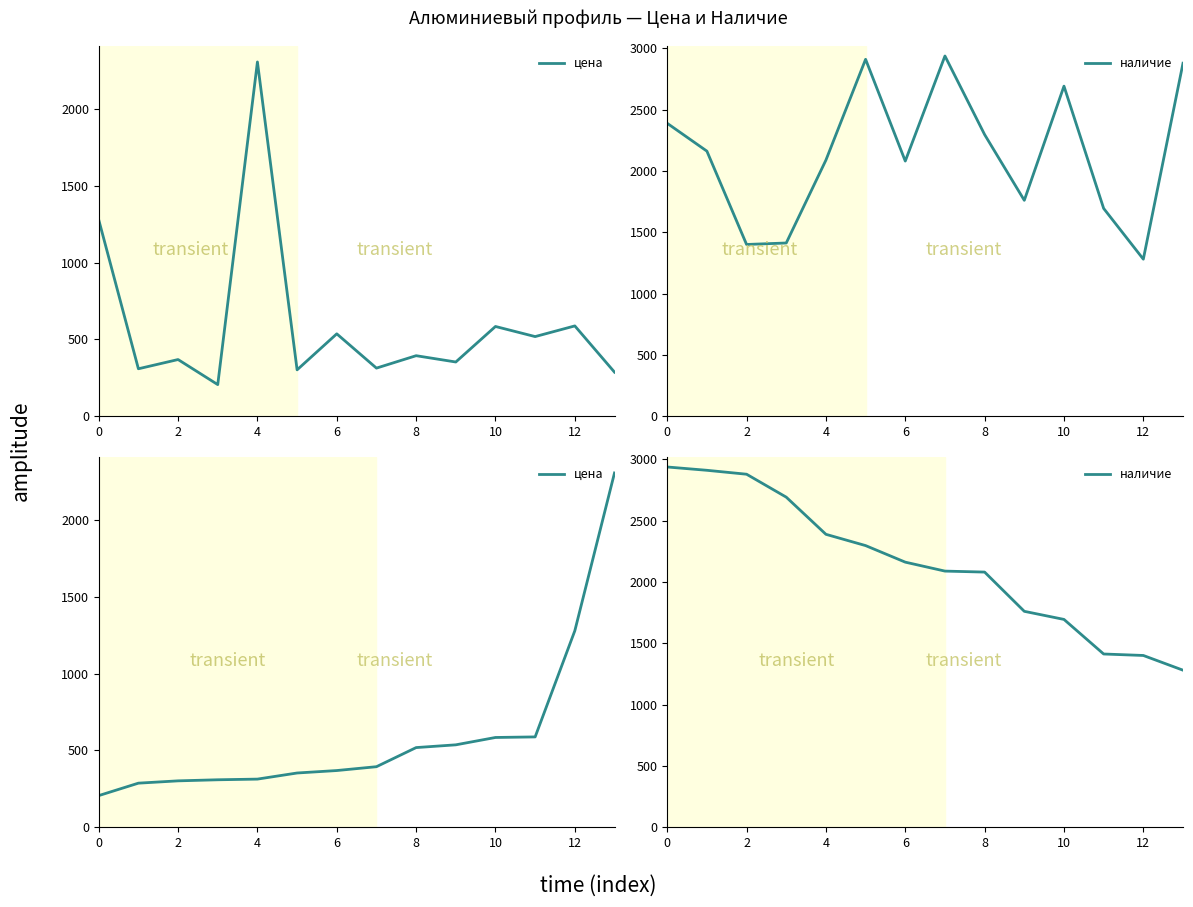

What is the approximate value of наличие at 0?

2938.0